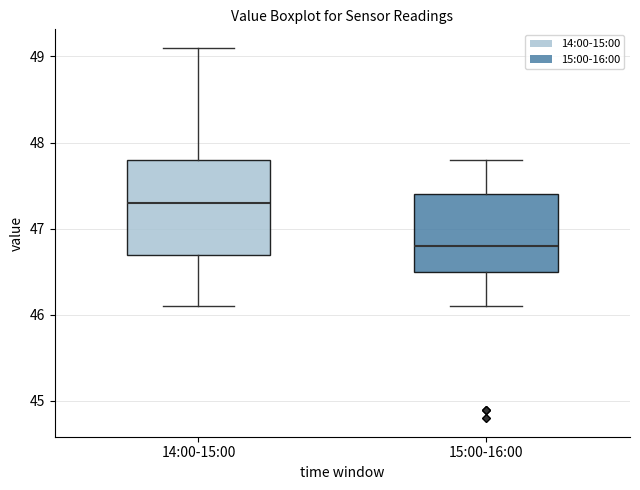

Comparing the boxes themselves (not the whiskers), which one is the tallest?

14:00-15:00